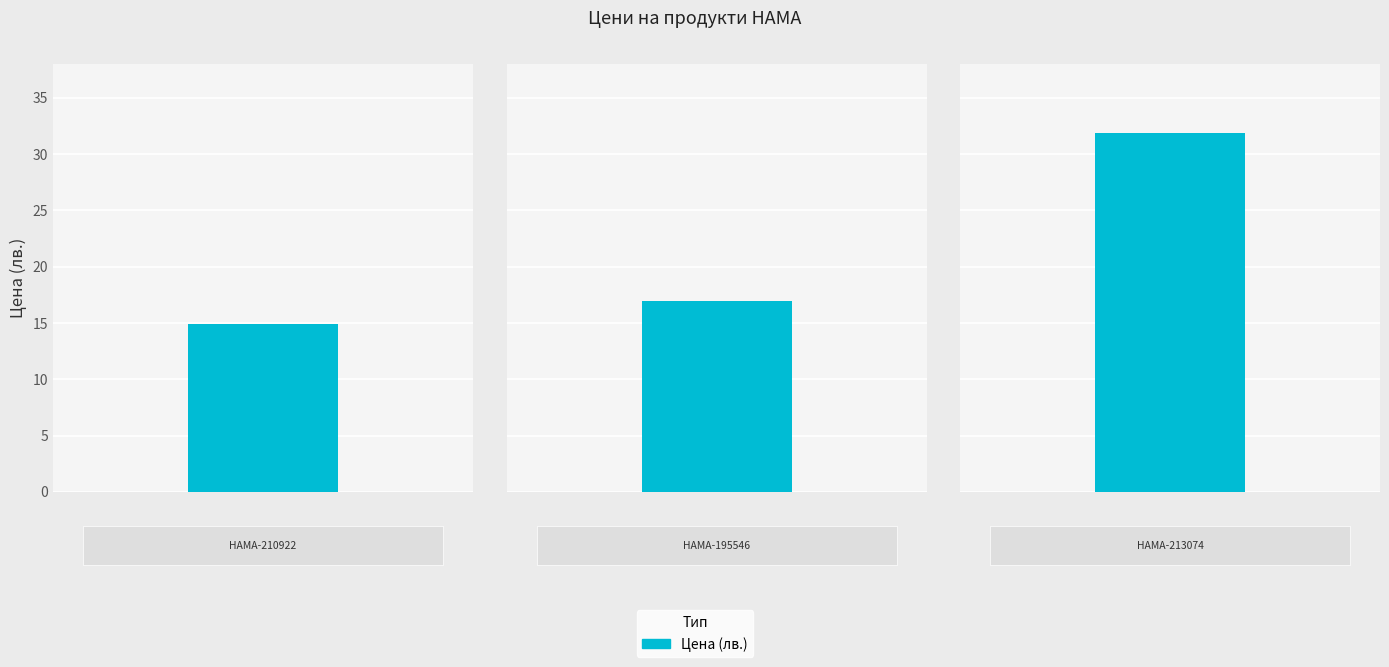

What is the smallest value displayed?

14.9